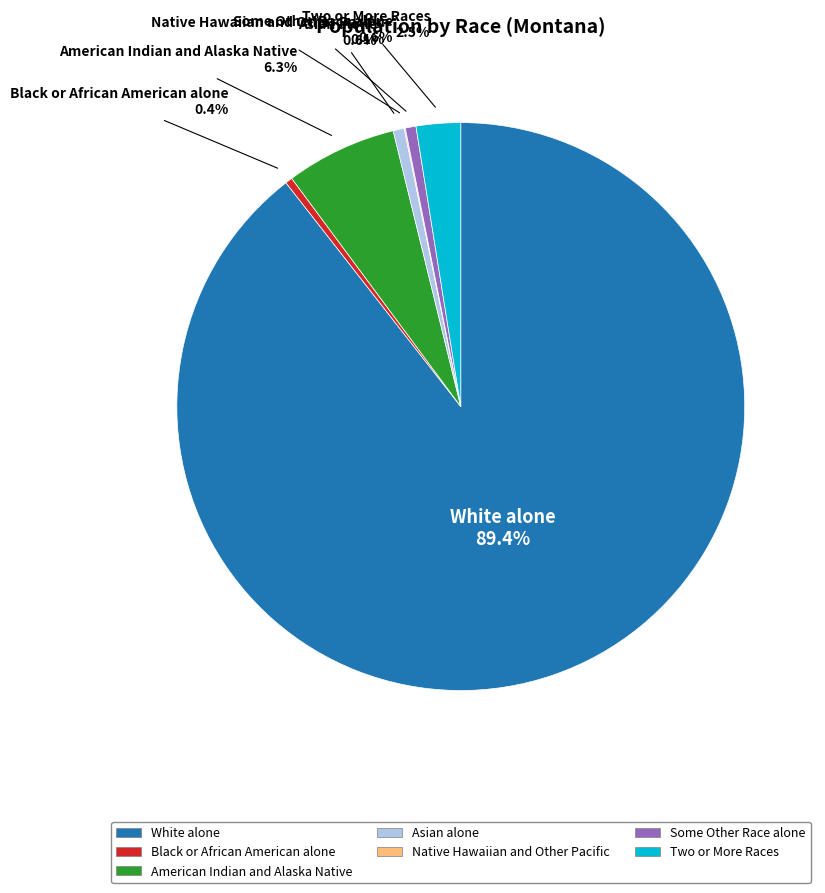

To the nearest percent, what portion does Asian alone represent?

1%